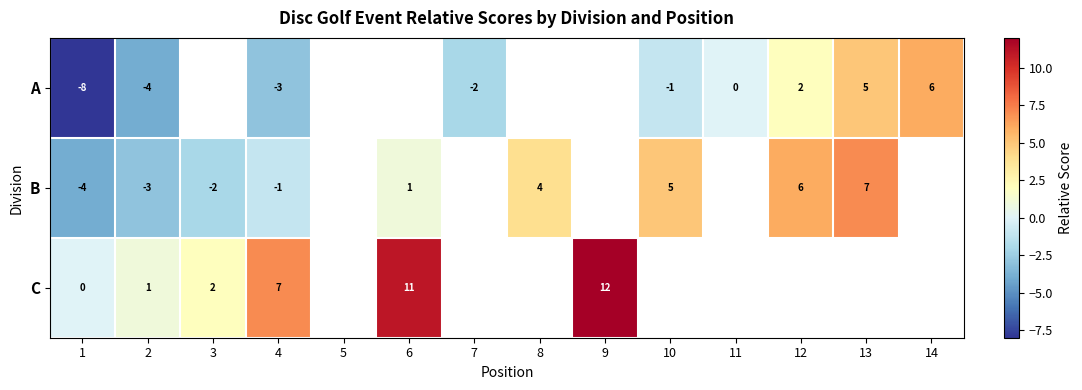

What is the spread (max minus min) of values at 10?

6.0